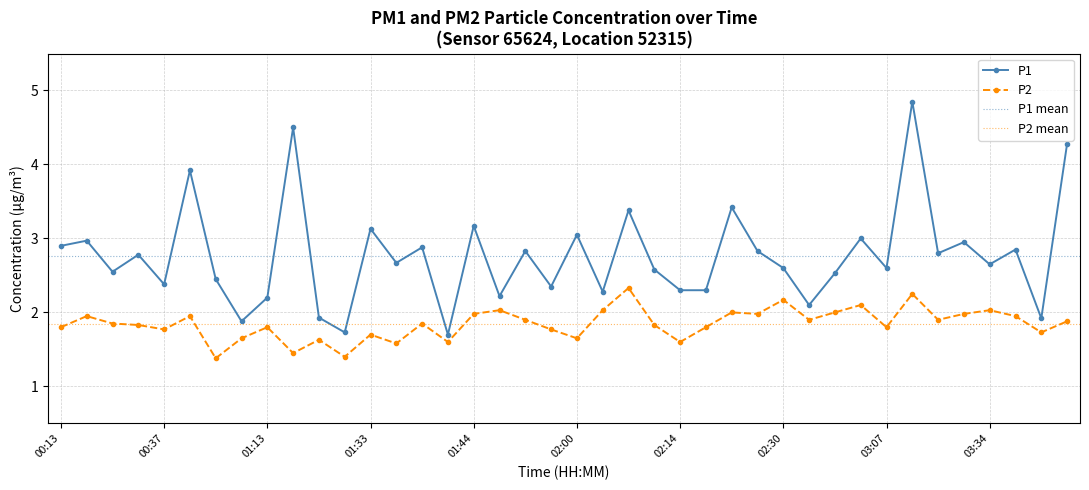

True or false: P2 and P1 cross at least once.

False